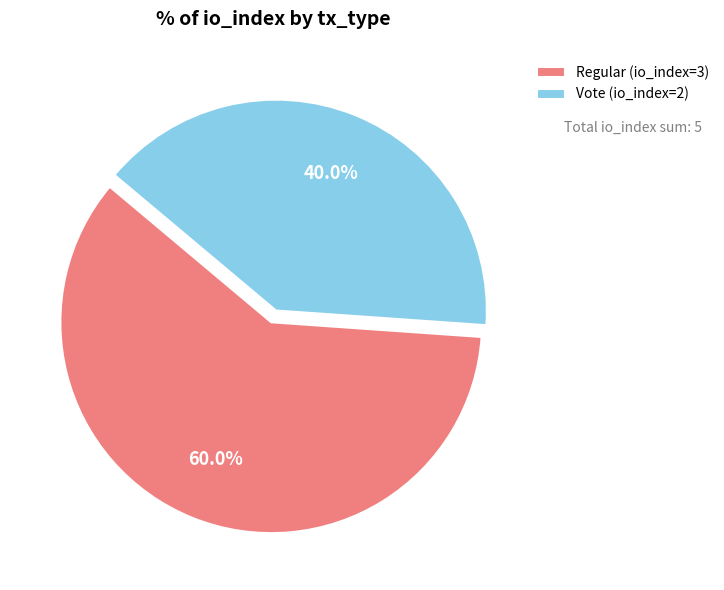

To the nearest percent, what is the difference between the largest and smallest slice percentages?

20%